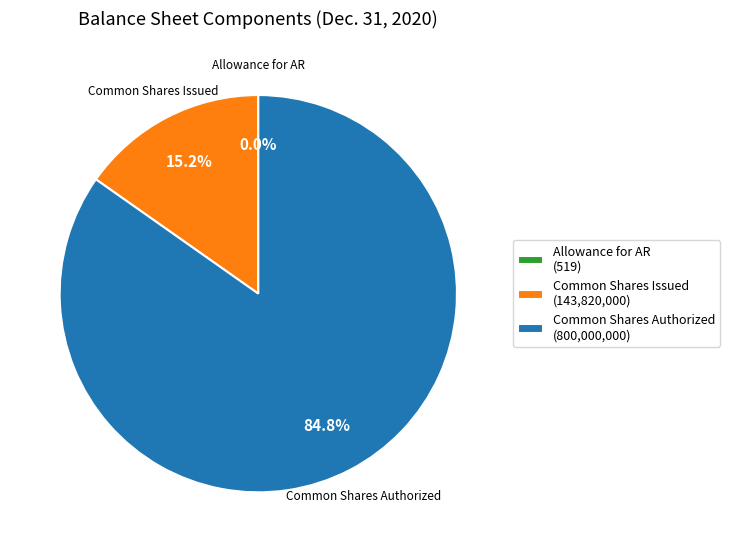

What portion of the pie excludes Common Shares Authorized (800,000,000)?

15.2%